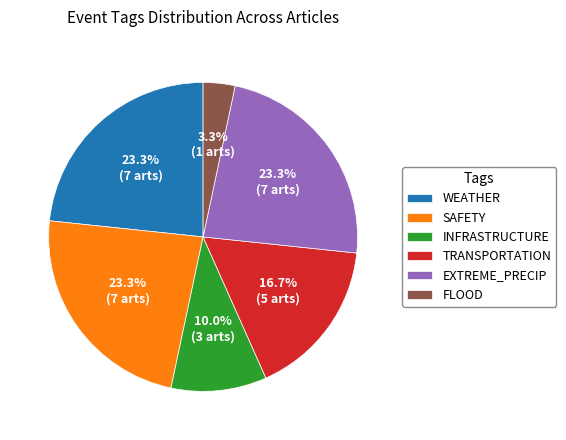

Does any single category account for the majority?

No